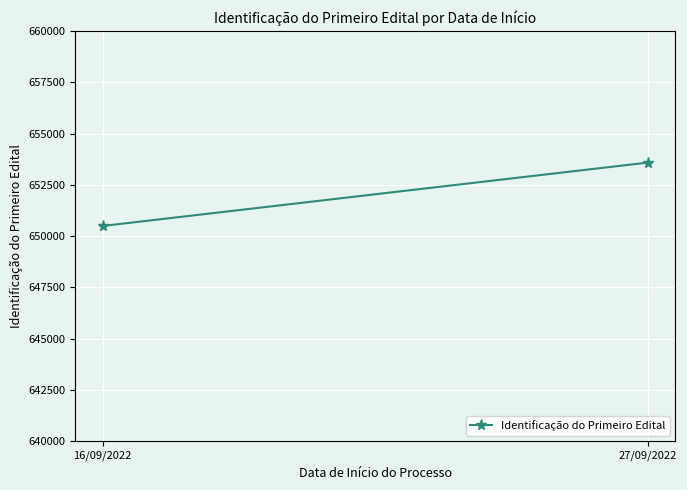

What is the value of the 2nd point from the left?

653589